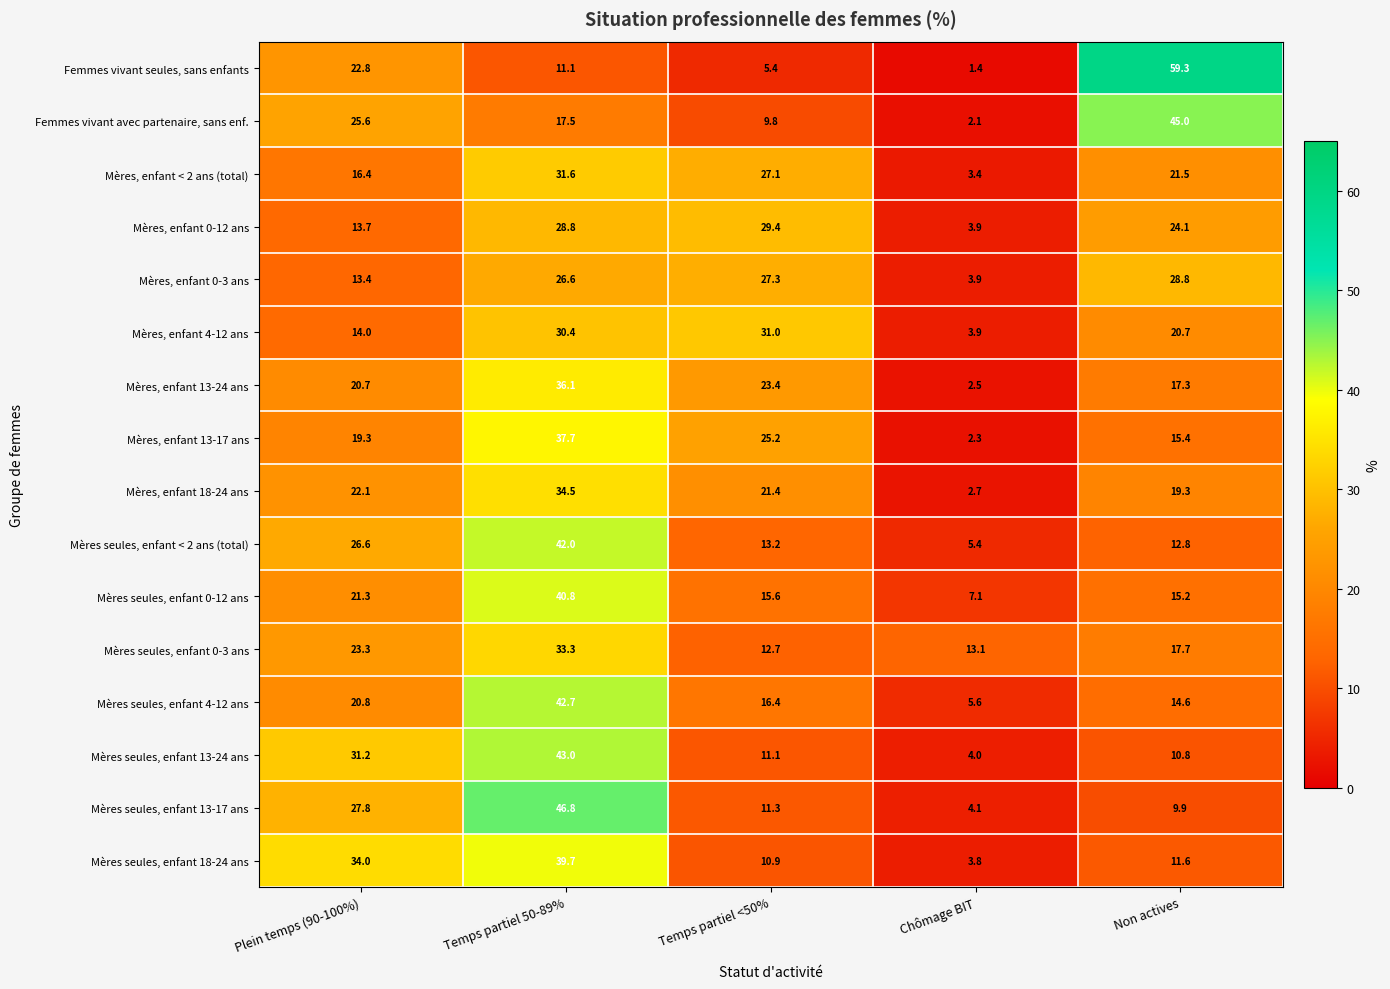

At how many categories does at least one series exceed 44?

2